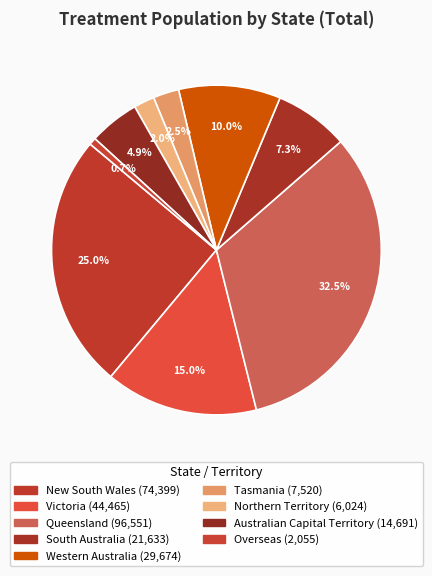

Count the number of slices in the pie.

9